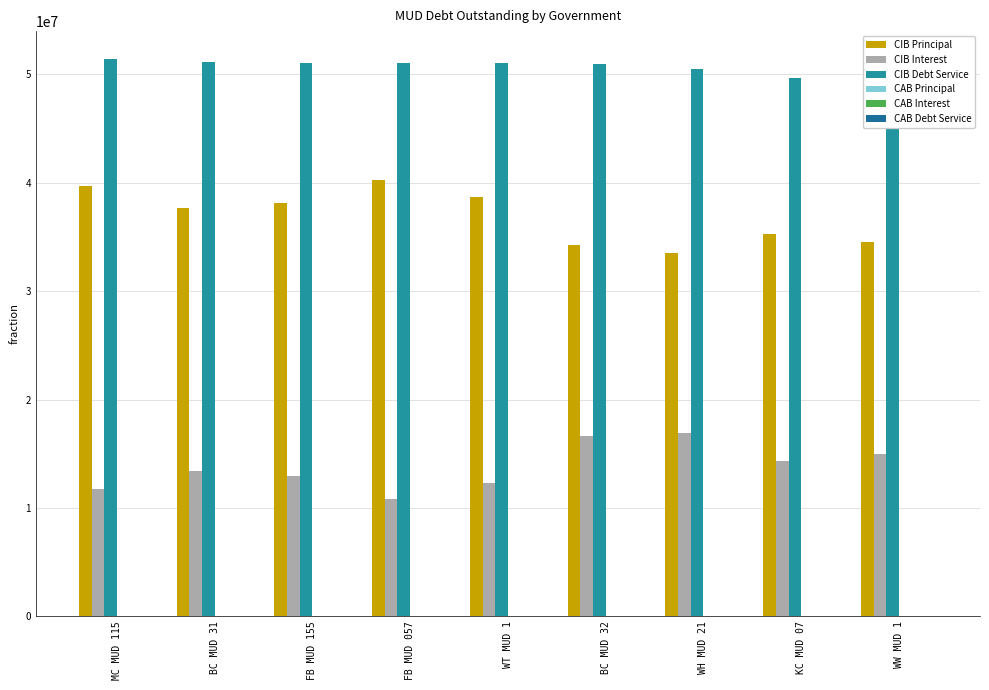

Which series has the widest spread of values?

CIB Principal